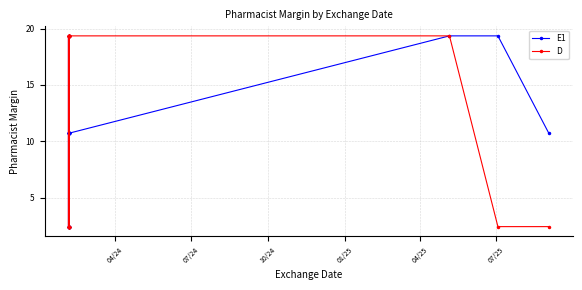

What is the minimum value for D?

2.4